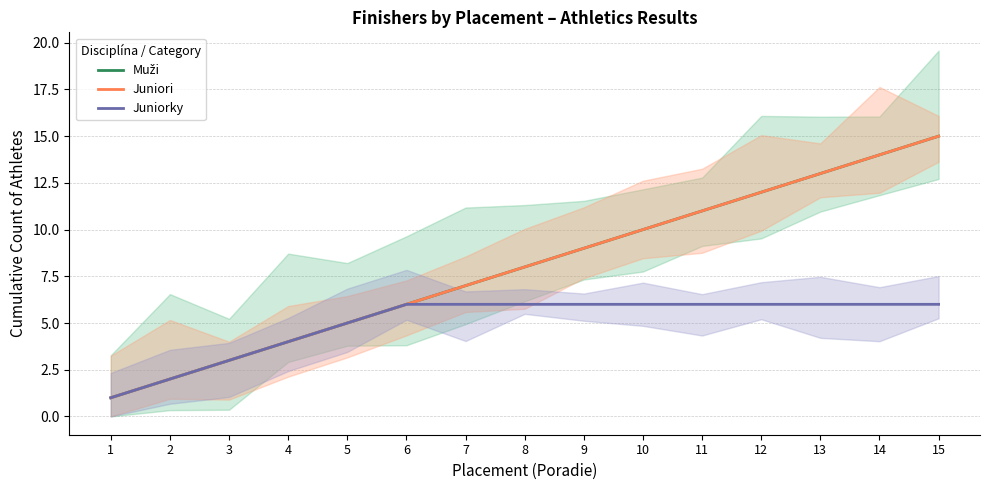

True or false: Muži and Juniorky cross at least once.

False